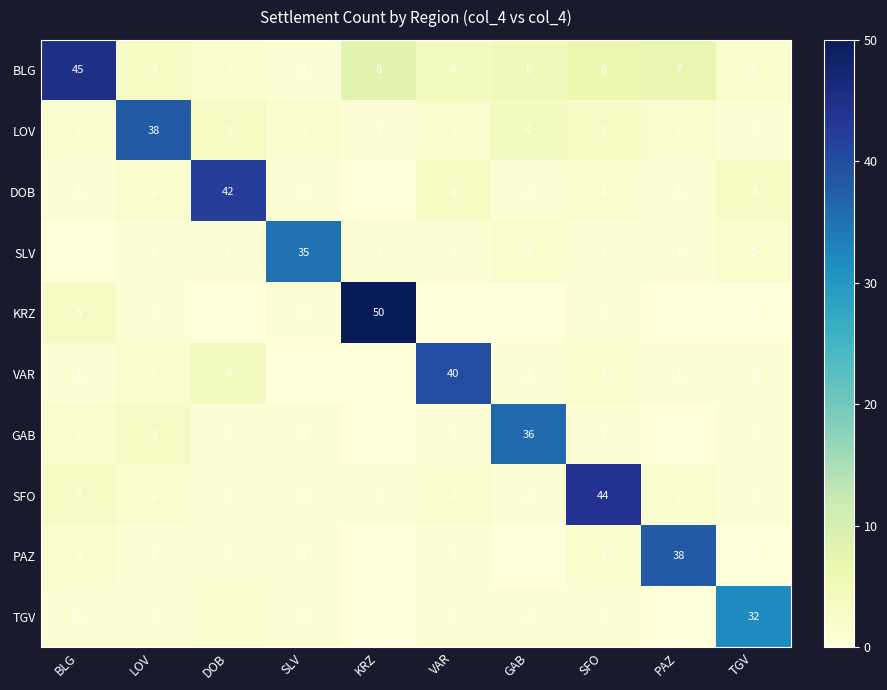

What is the sum of all TGV values?

40